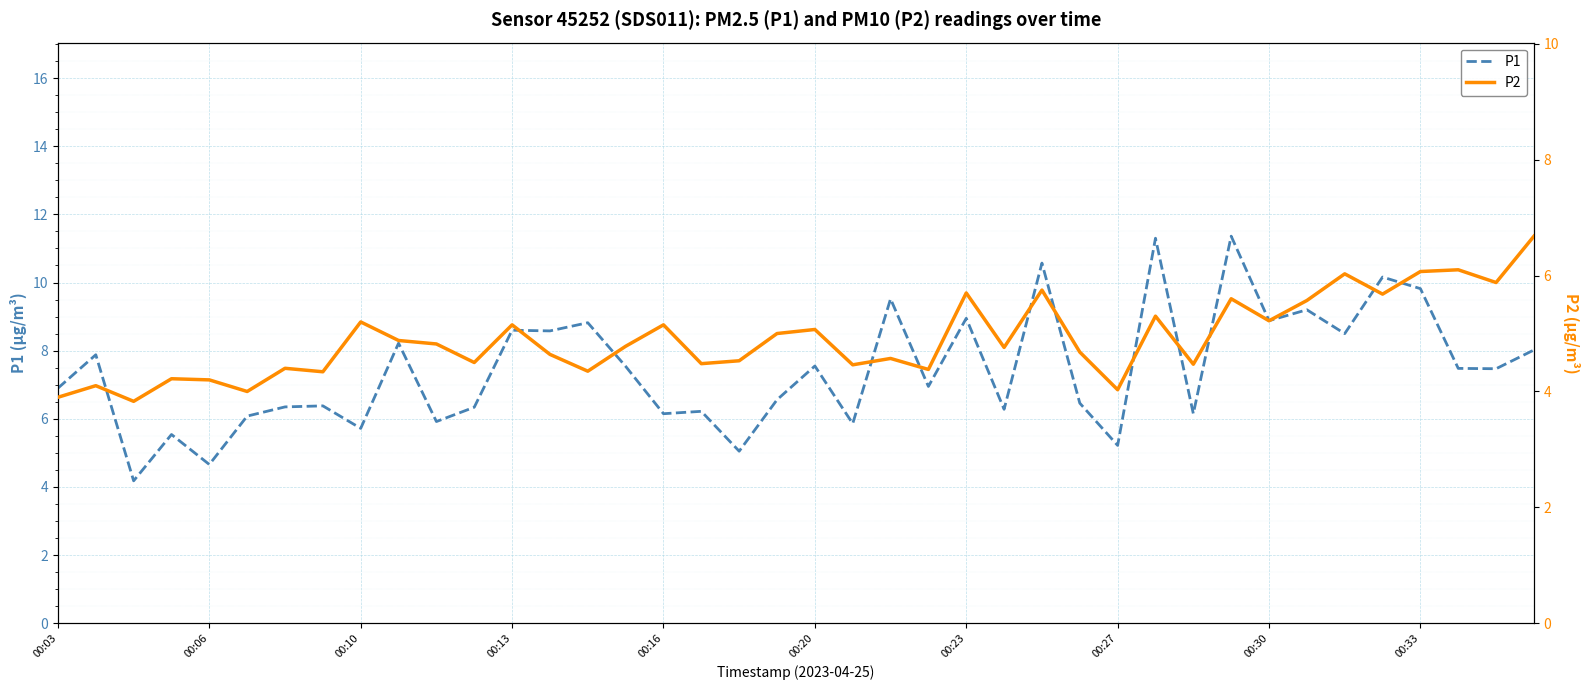

What is the highest value of the P1 series?

11.4